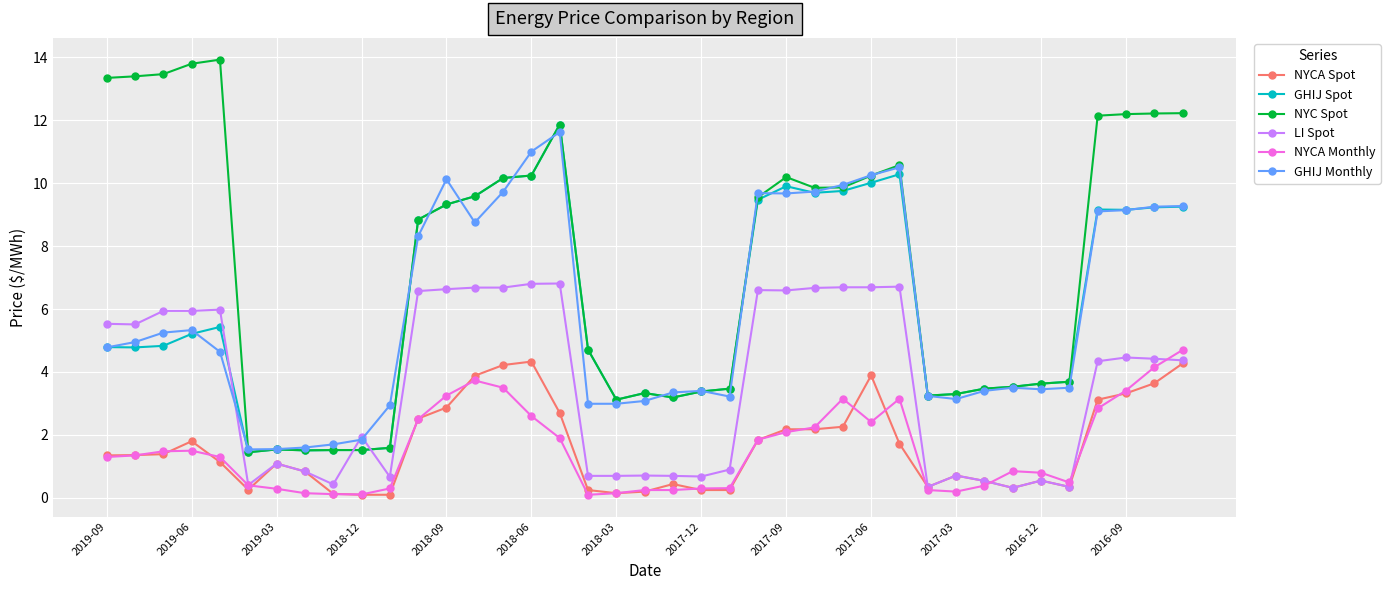

How many values in the NYCA Spot series are below 1?

17